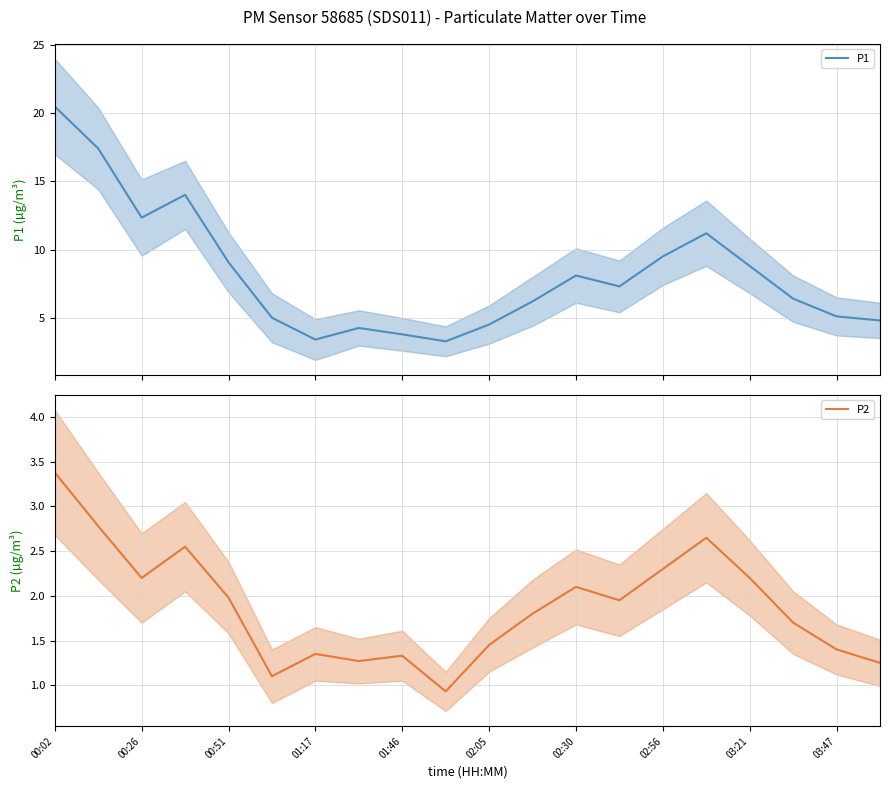

What is the lowest value of the P1 series?

3.3